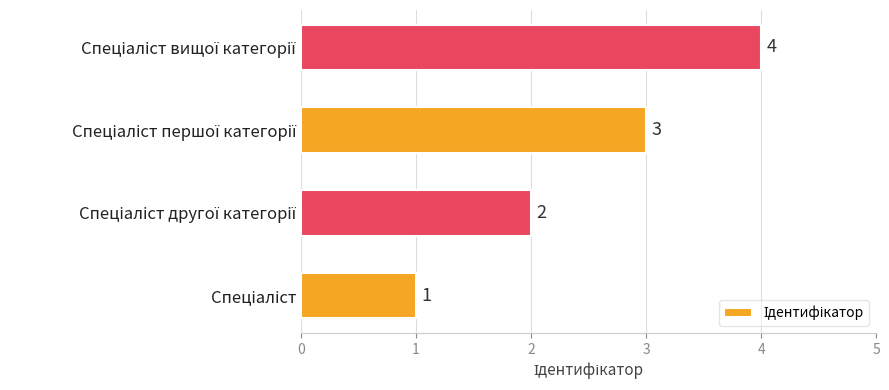

What is the difference between the maximum and minimum values?

3